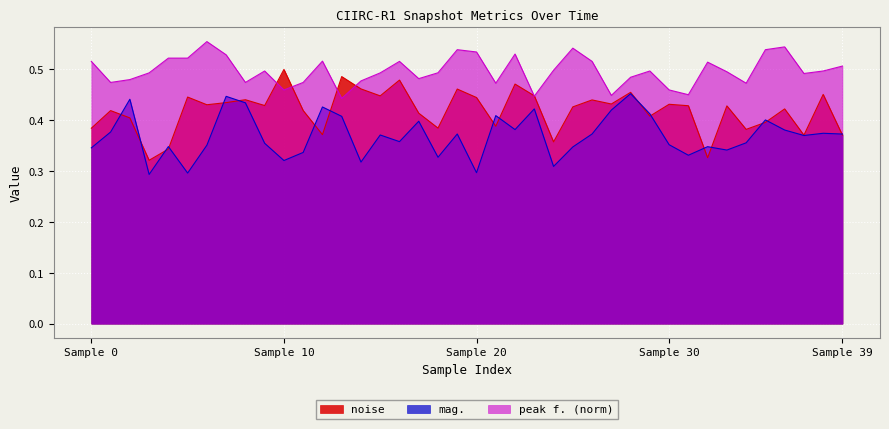

Is the value of mag. at 18 greater than the value of noise at 32?

Yes